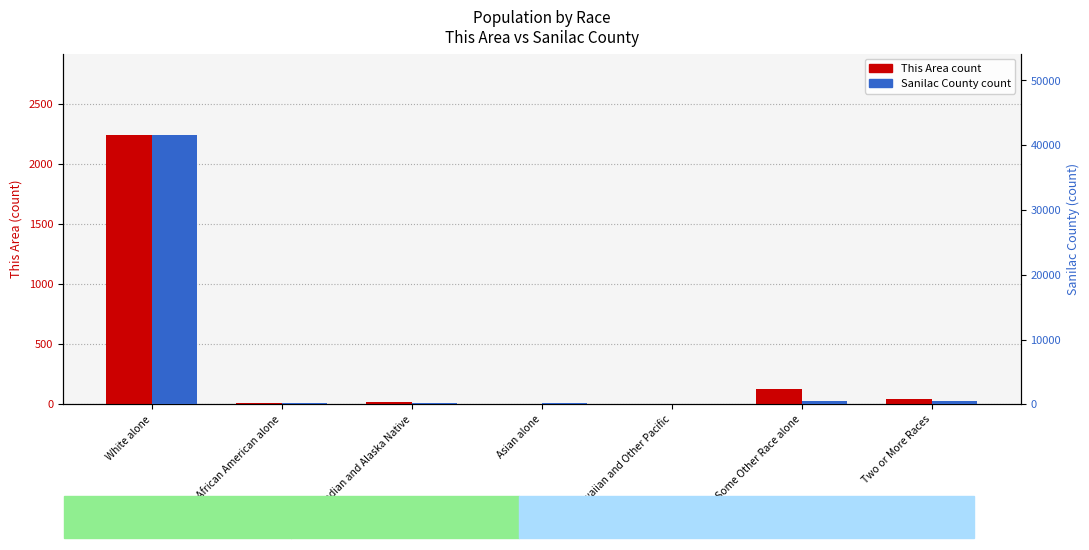

What are all the series names shown in the legend?

This Area (count), Sanilac County (count)